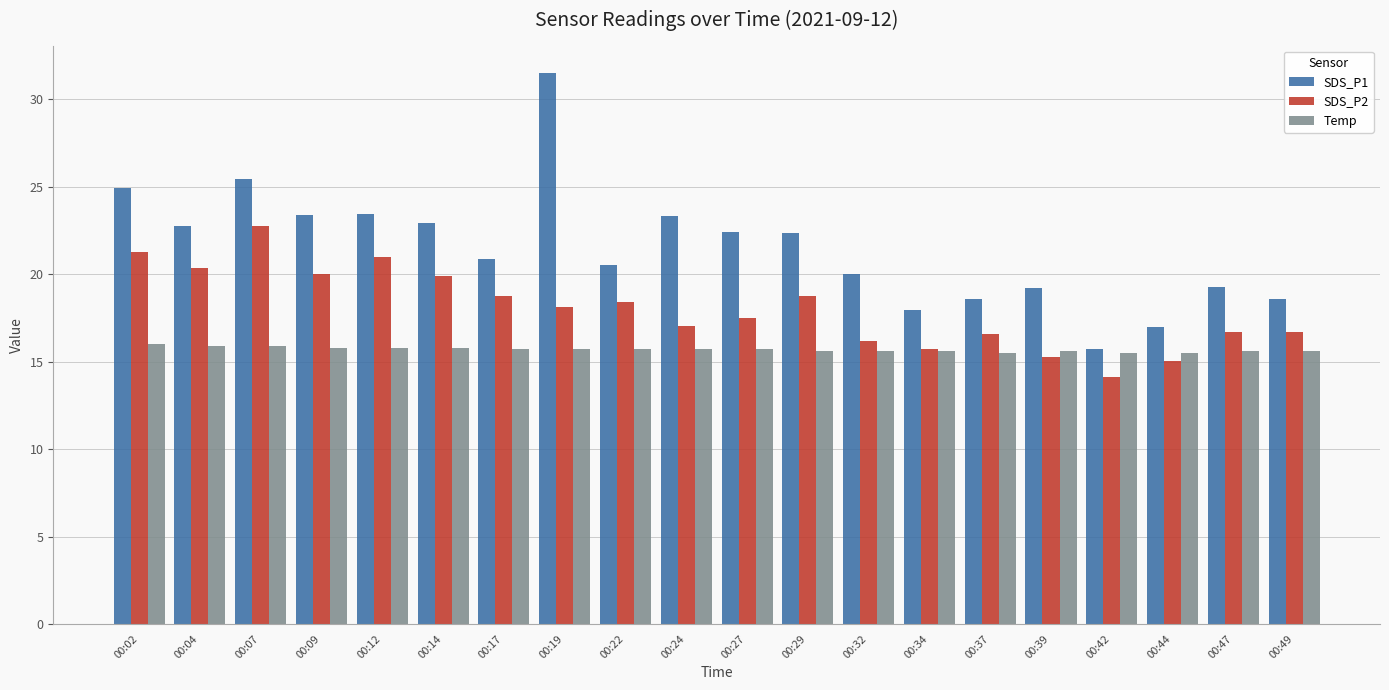

At which category is the sum across all series the highest?

00:19